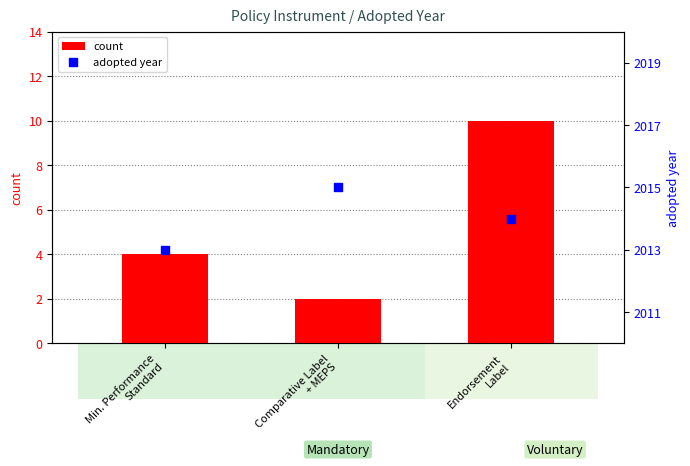

Which series reaches the maximum Y coordinate?

adopted year